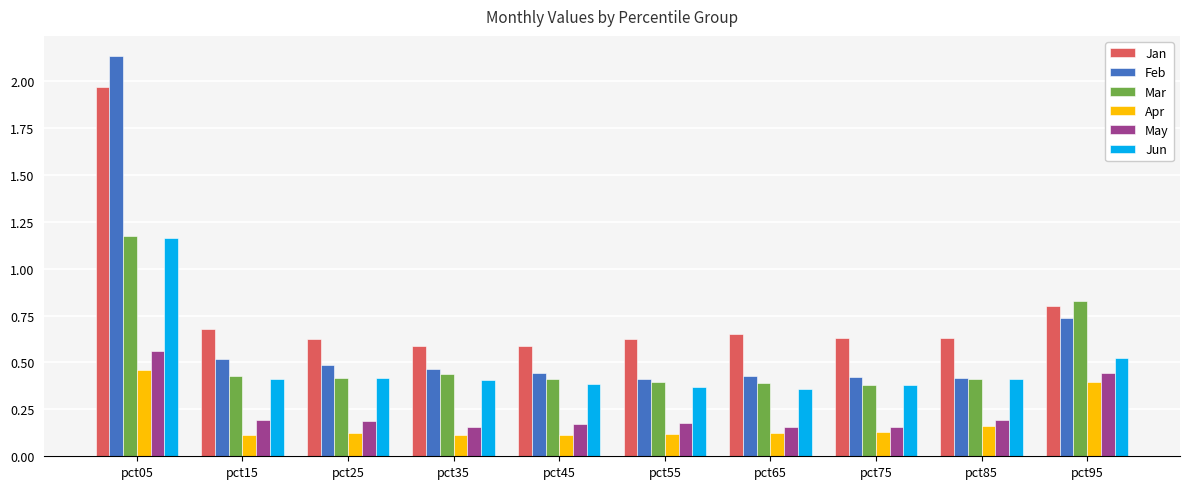

Count the Apr values in the range 0 to 1.

10